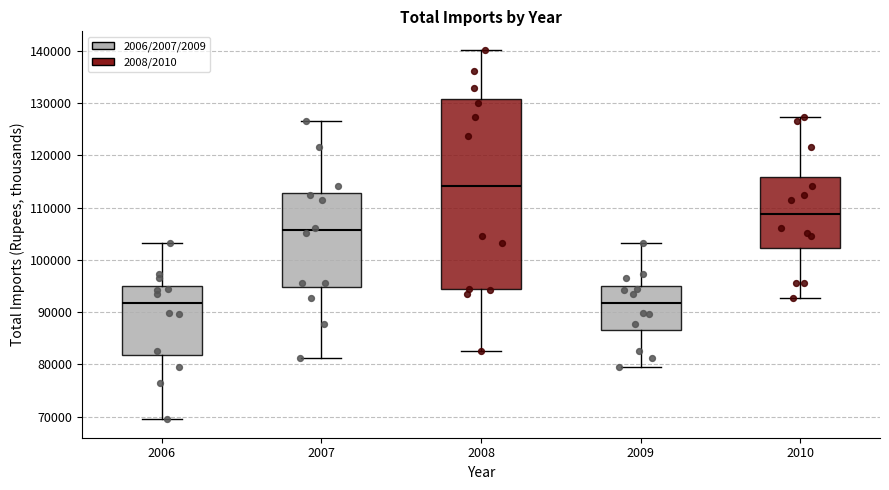

Which box has the highest median line?

2008